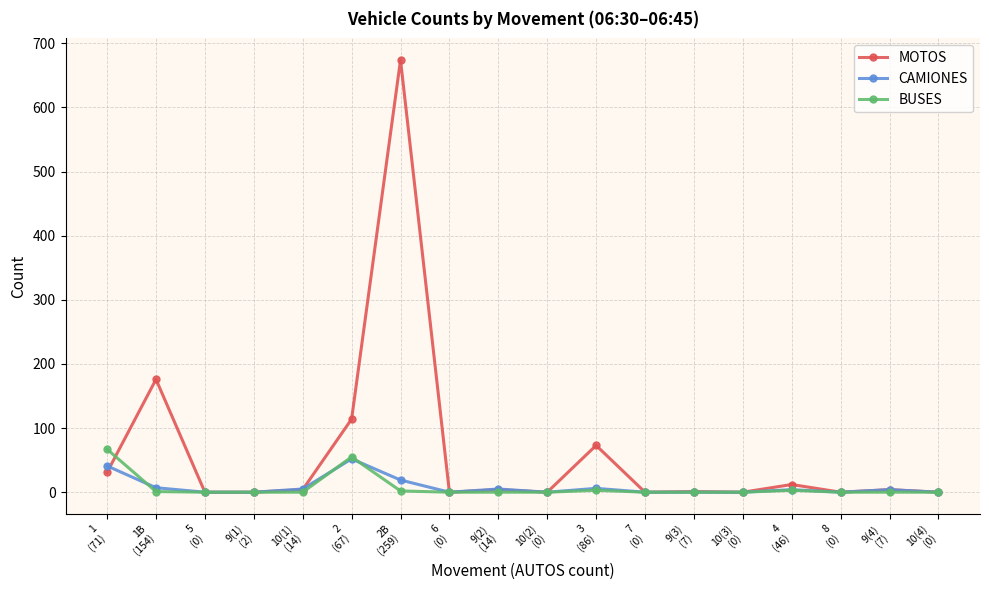

Which series has the largest total across all categories?

MOTOS